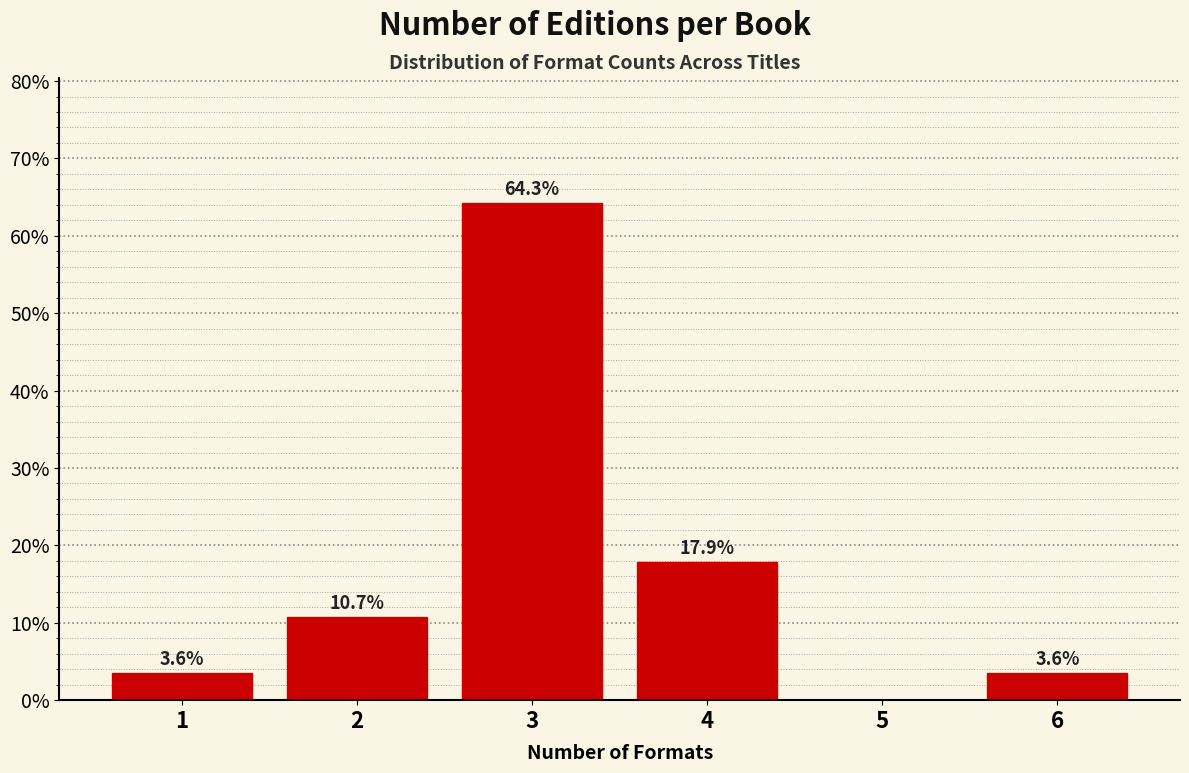

Which range on the x-axis has the tallest bar?

2.5 to 3.5